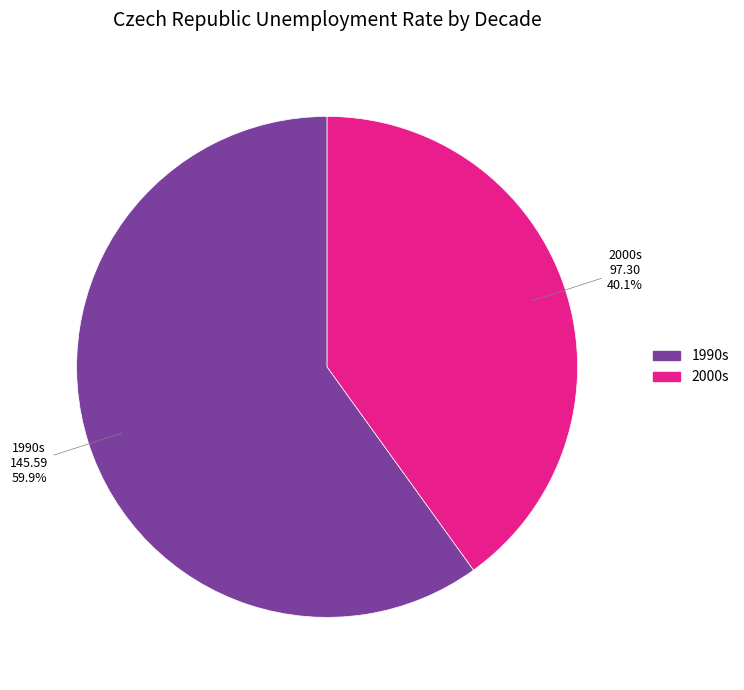

How many slices are in this pie chart?

2